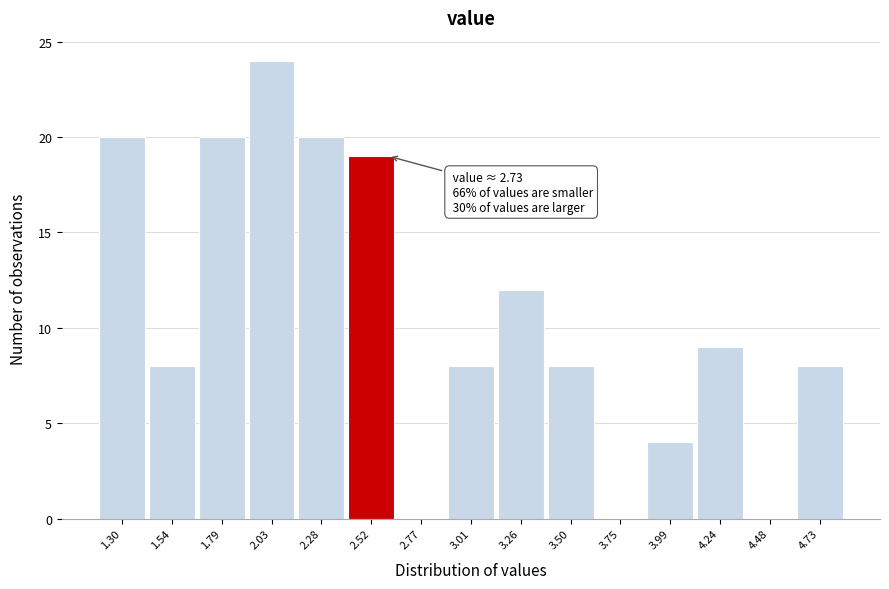

Reading right to left, list all the values displayed in this chart.

4.73=8	4.48=0	4.24=9	3.99=4	3.75=0	3.50=8	3.26=12	3.01=8	2.77=0	2.52=19	2.28=20	2.03=24	1.79=20	1.54=8	1.30=20